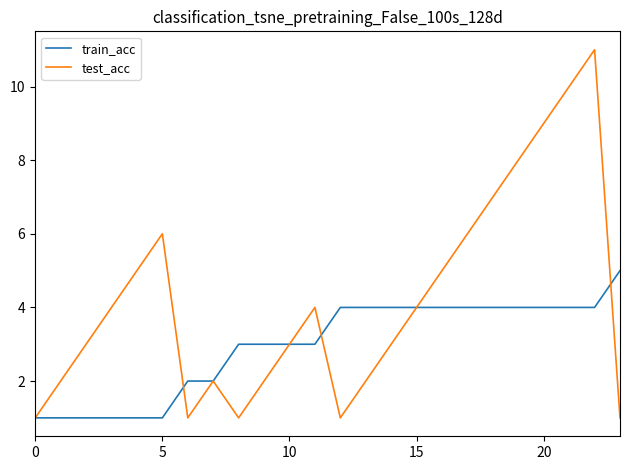

What is the maximum value for train_acc?

5